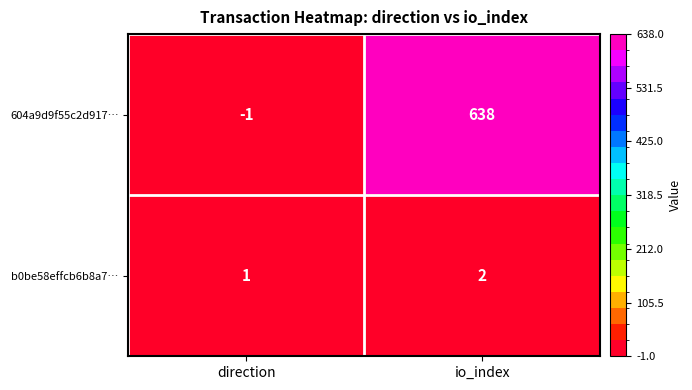

Count the number of categories in the chart.

2